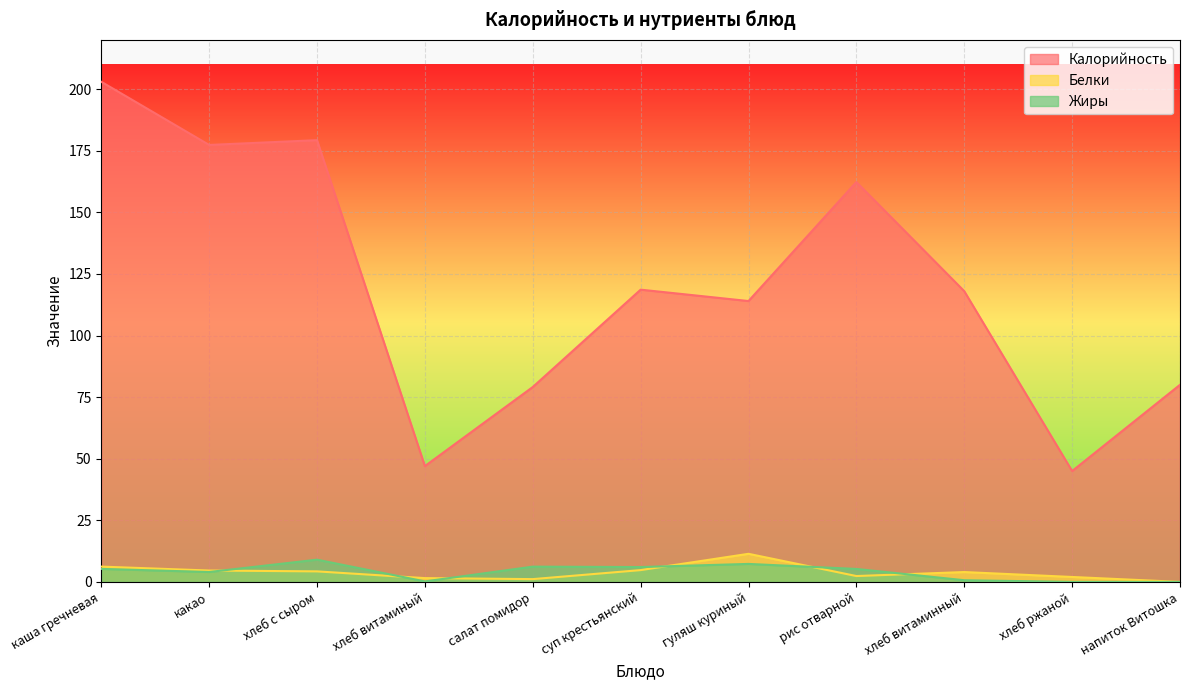

Rank the categories by Жиры value from highest to lowest.

хлеб с сыром, гуляш куриный, салат помидор, суп крестьянский, каша гречневая, рис отварной, какао, хлеб витаминный, хлеб витаминый, хлеб ржаной, напиток Витошка